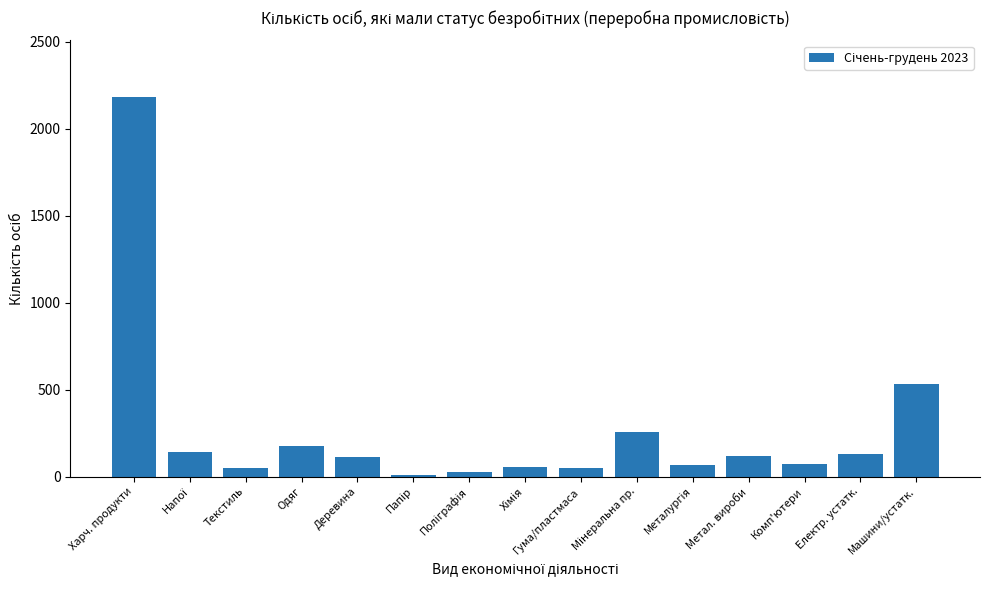

What is the label of the 12th bar from the right?

Одяг